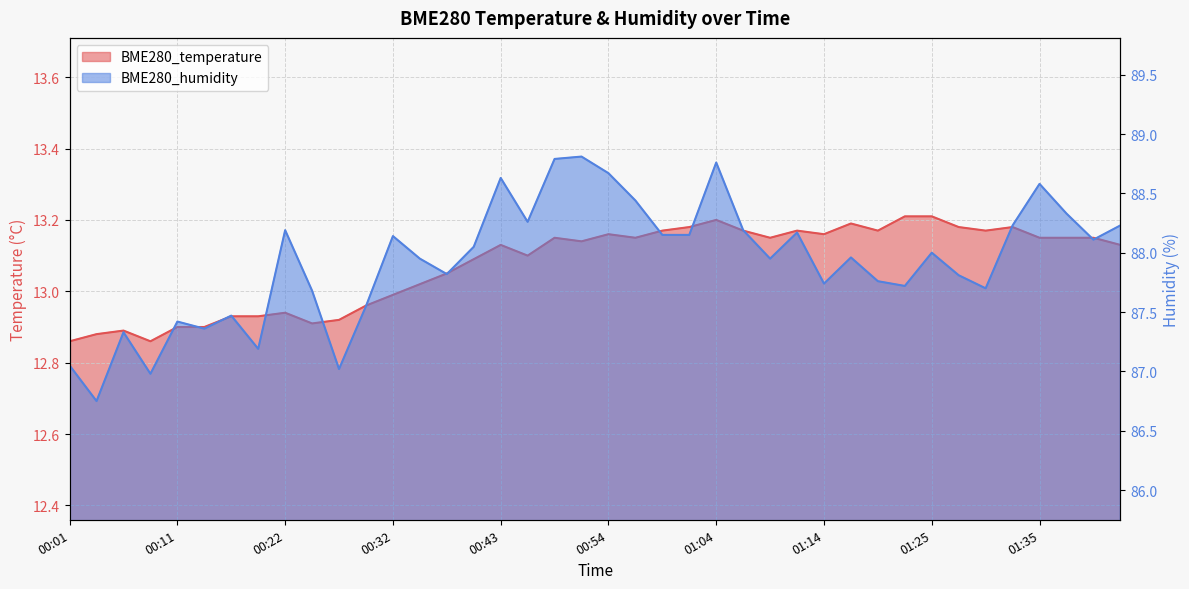

What are all the series names shown in the legend?

BME280_temperature, BME280_humidity